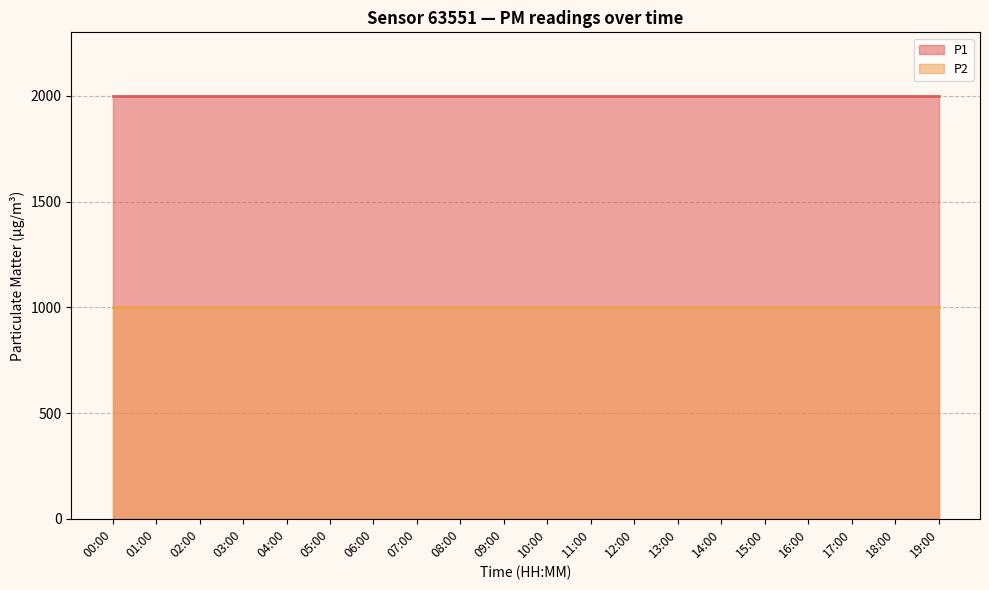

Reading left to right, transcribe all the data shown in this chart.

P1: 00:00=1999.9	01:00=1999.9	02:00=1999.9	03:00=1999.9	04:00=1999.9	05:00=1999.9	06:00=1999.9	07:00=1999.9	08:00=1999.9	09:00=1999.9	10:00=1999.9	11:00=1999.9	12:00=1999.9	13:00=1999.9	14:00=1999.9	15:00=1999.9	16:00=1999.9	17:00=1999.9	18:00=1999.9	19:00=1999.9
P2: 00:00=999.9	01:00=999.9	02:00=999.9	03:00=999.9	04:00=999.9	05:00=999.9	06:00=999.9	07:00=999.9	08:00=999.9	09:00=999.9	10:00=999.9	11:00=999.9	12:00=999.9	13:00=999.9	14:00=999.9	15:00=999.9	16:00=999.9	17:00=999.9	18:00=999.9	19:00=999.9